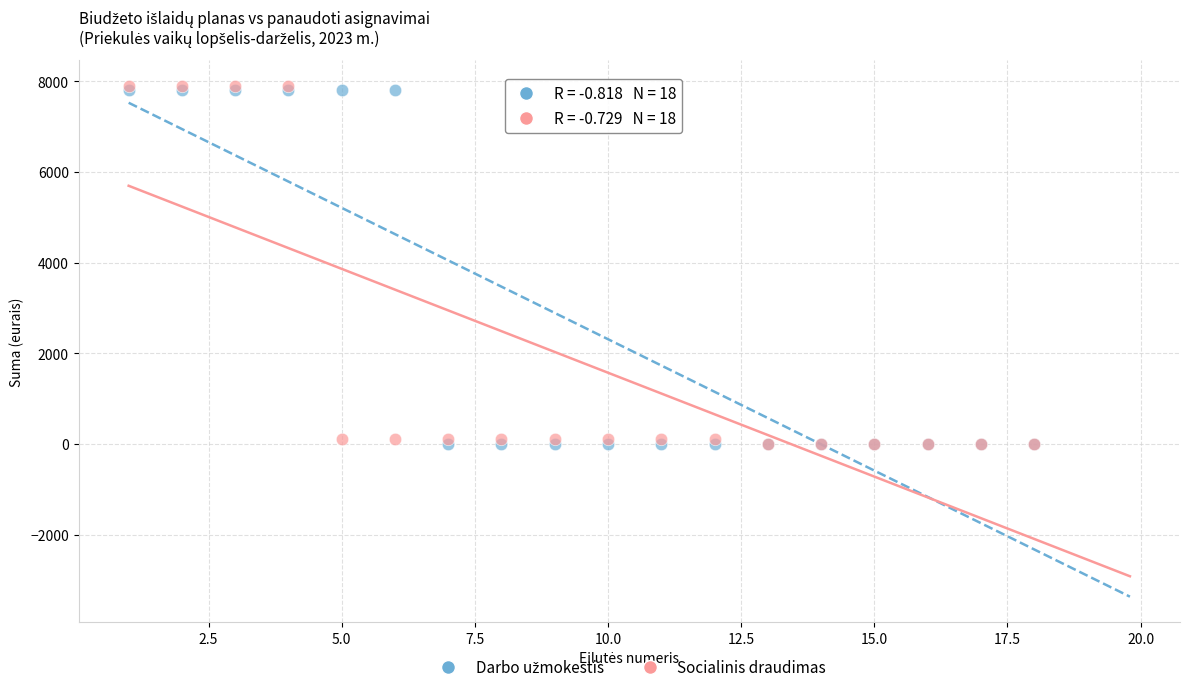

Which series has the widest spread of Y values?

Socialinis draudimas